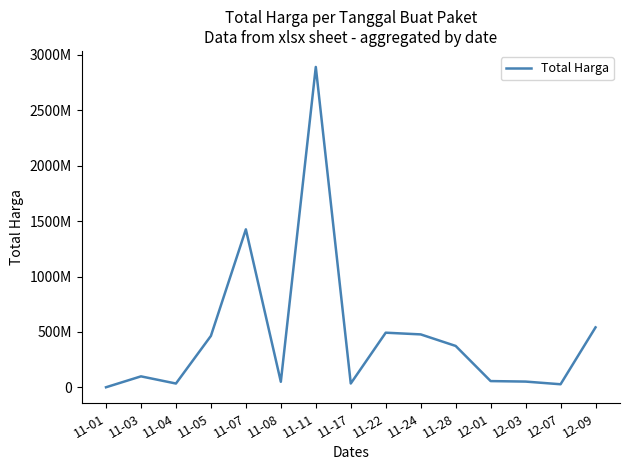

Does the chart have visible grid lines?

No